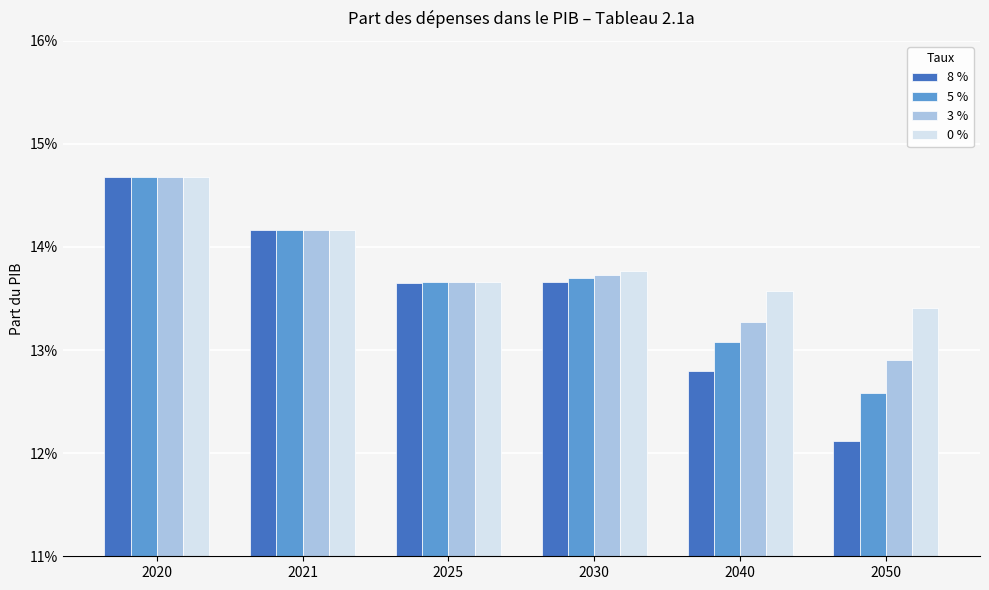

Reading left to right, transcribe all the data shown in this chart.

8 %: 0.1	0.1	0.1	0.1	0.1	0.1
5 %: 0.1	0.1	0.1	0.1	0.1	0.1
3 %: 0.1	0.1	0.1	0.1	0.1	0.1
0 %: 0.1	0.1	0.1	0.1	0.1	0.1